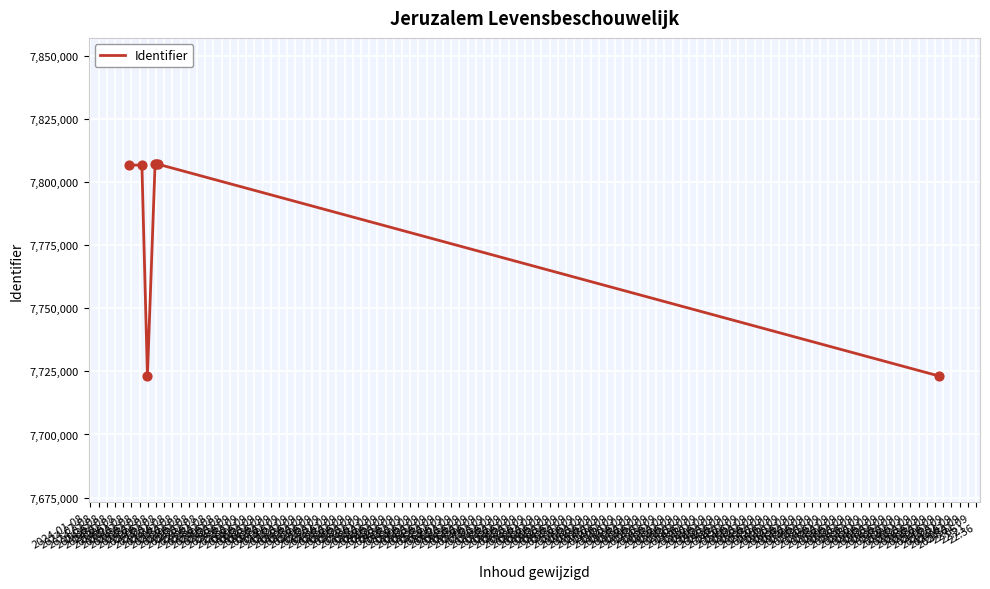

What is the difference between the maximum and minimum values?

83951